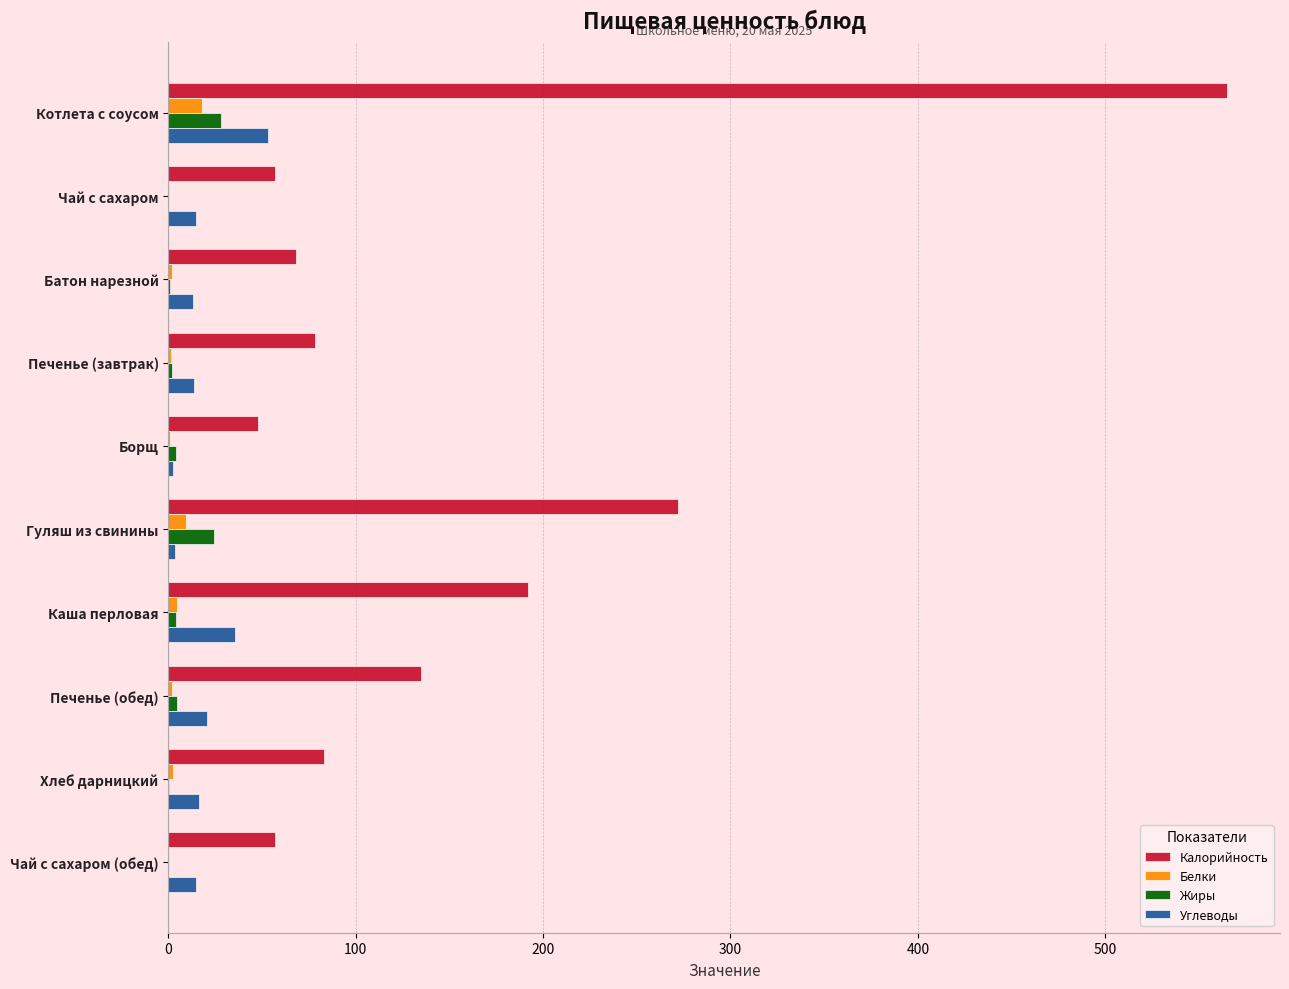

Between Чай с сахаром and Печенье (обед), which series saw the biggest shift?

Калорийность